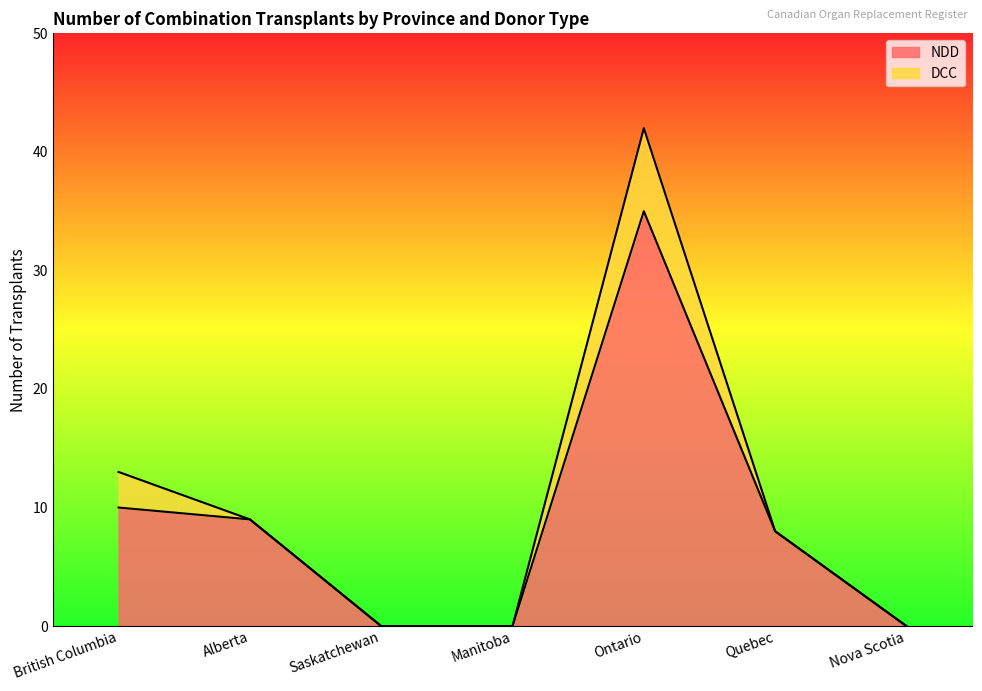

True or false: the data shows 5 at Alberta.

False